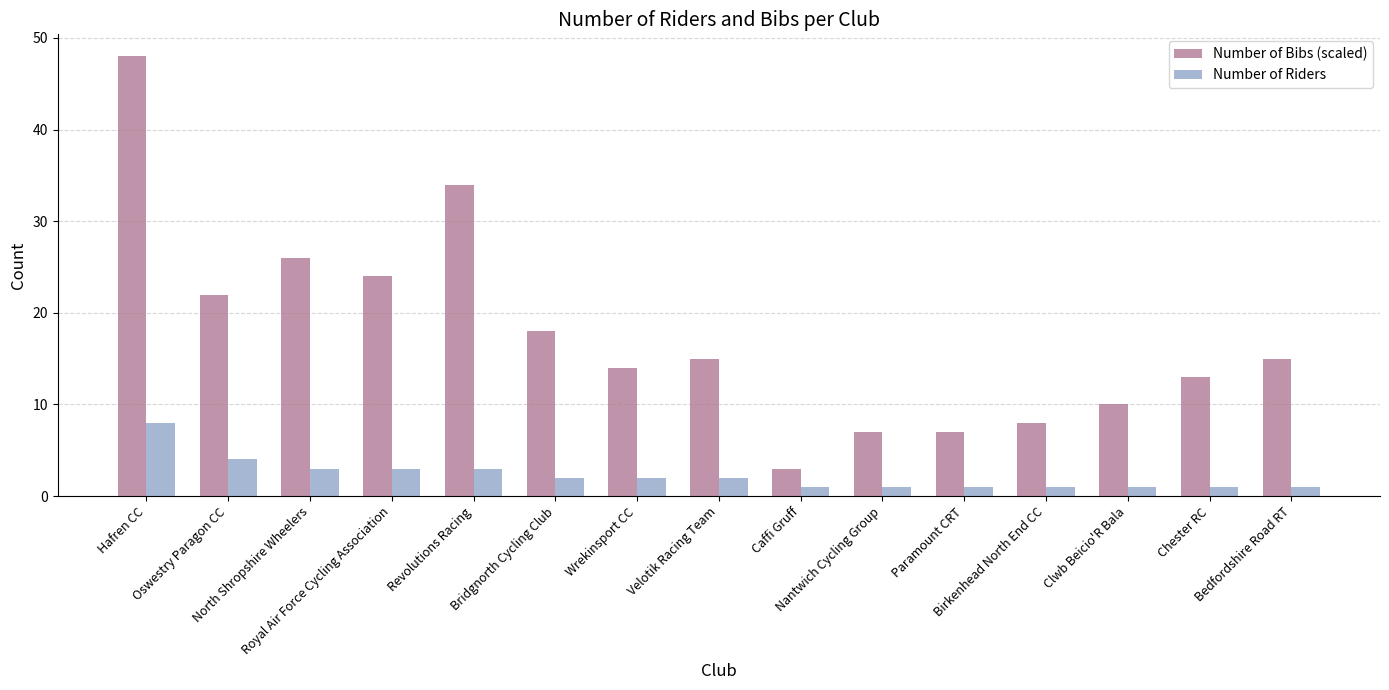

The Number of Bibs (scaled) series shows 52 at Revolutions Racing. True or false?

False